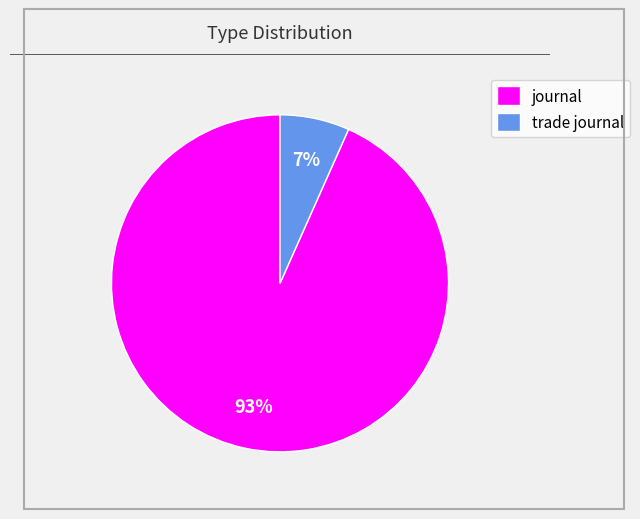

What is the smallest slice in the pie chart?

trade journal